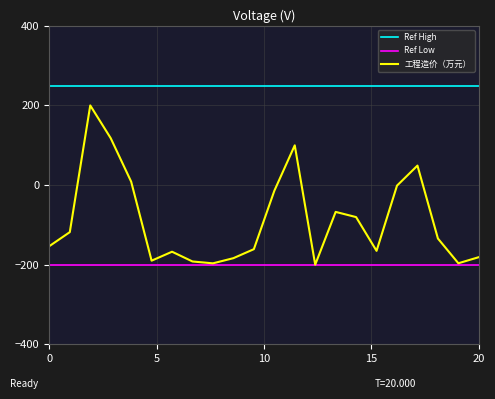

What is the highest value of the 工程造价（万元） series?

200.0